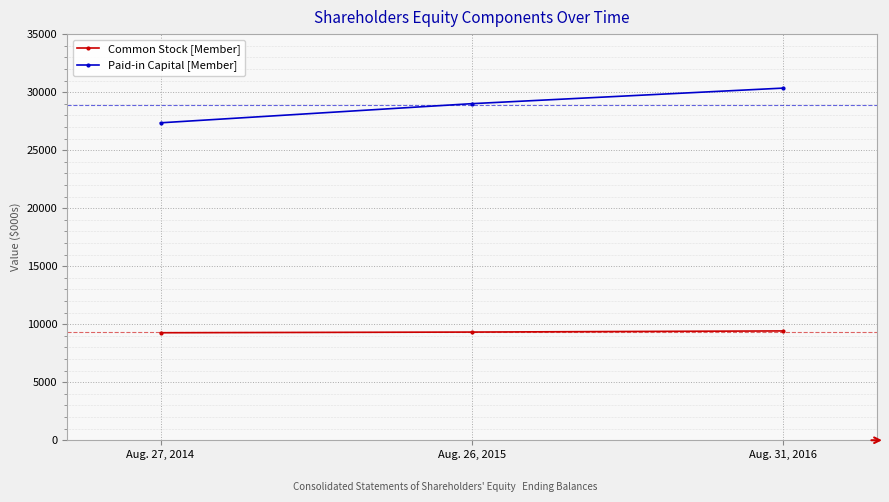

Is the value of Paid-in Capital [Member] at Aug. 31, 2016 greater than the value of Common Stock [Member] at Aug. 31, 2016?

Yes